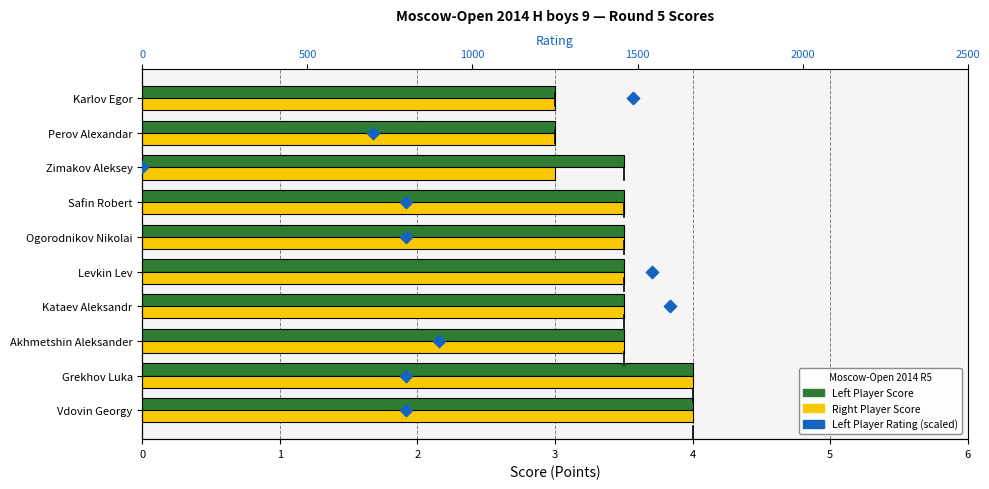

Which series reaches the maximum Y coordinate?

Left Player Rating